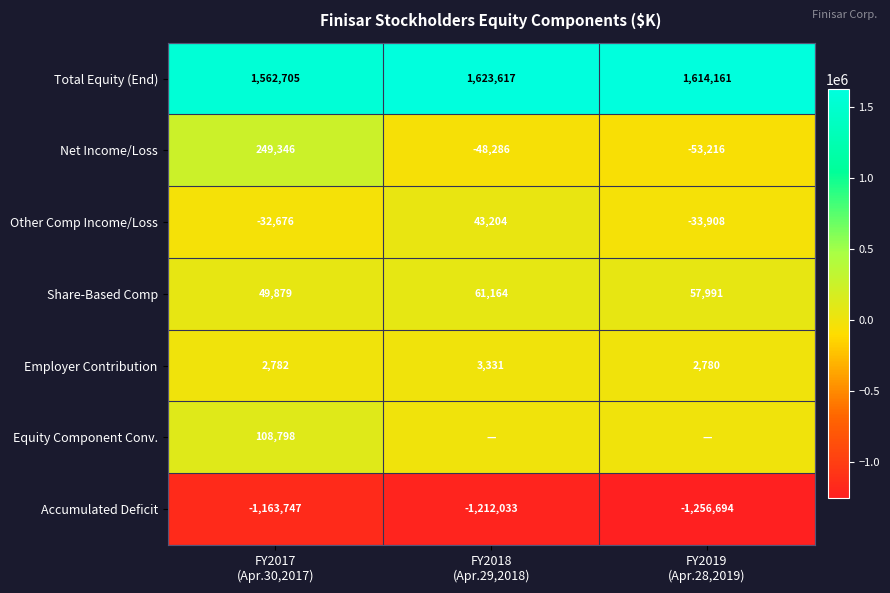

What is the average value of the Other Comp Income/Loss series?

-7793